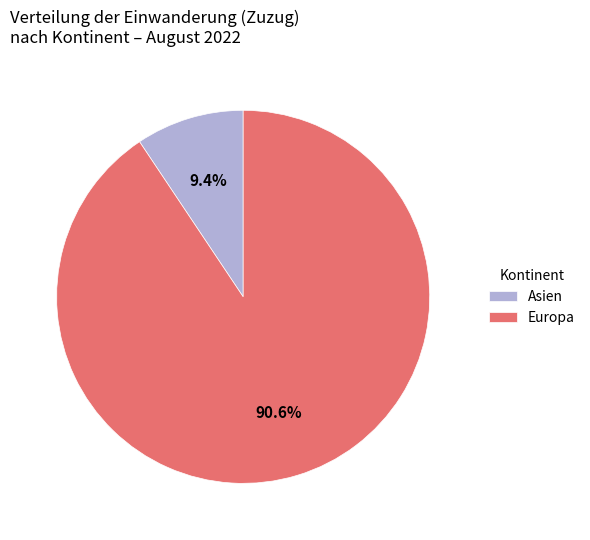

Which slice is the largest?

Europa